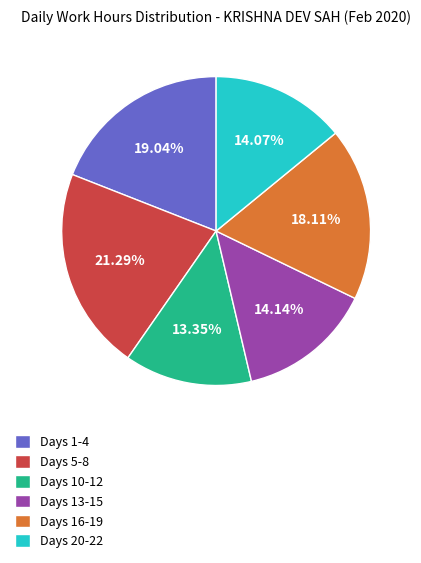

Combined, do Days 13-15 and Days 10-12 account for over 50%?

No